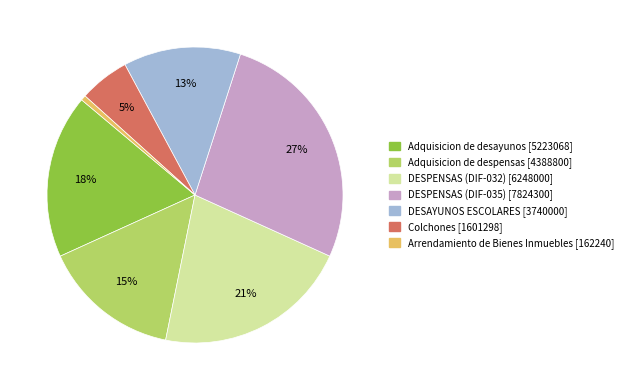

Is there a majority slice in this chart?

No